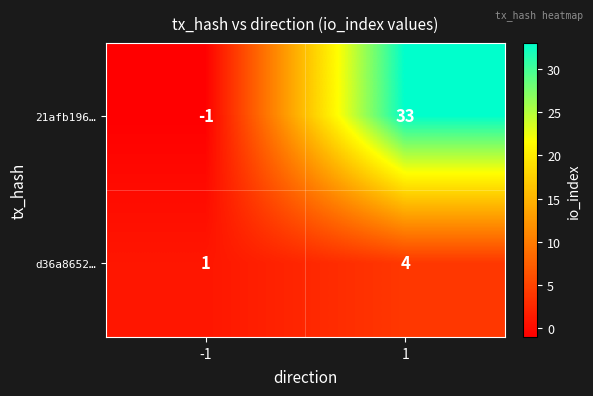

The d36a8652… series shows 2 at 1. True or false?

False